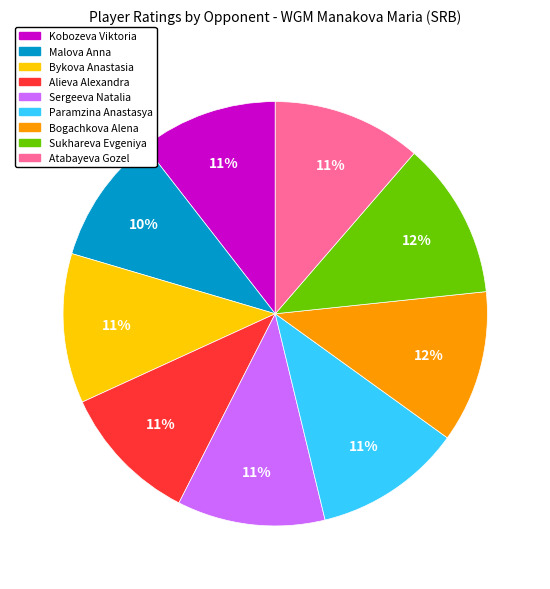

What percentage is the Sergeeva Natalia slice, to the nearest percent?

11%